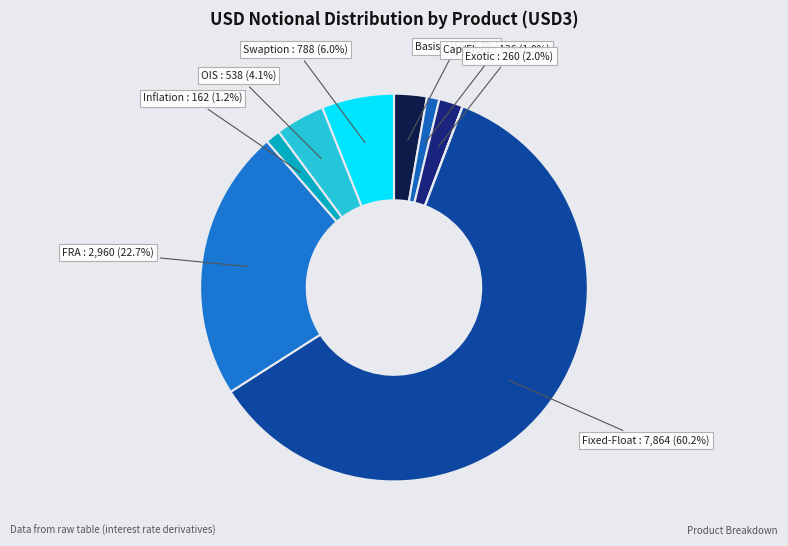

Which slice is the largest?

Fixed-Float